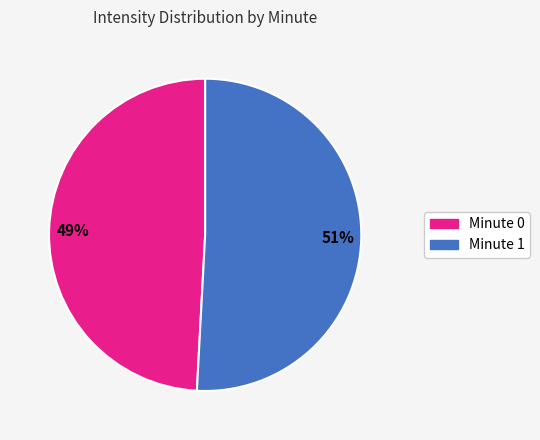

Is there any slice that represents more than half of the pie?

Yes